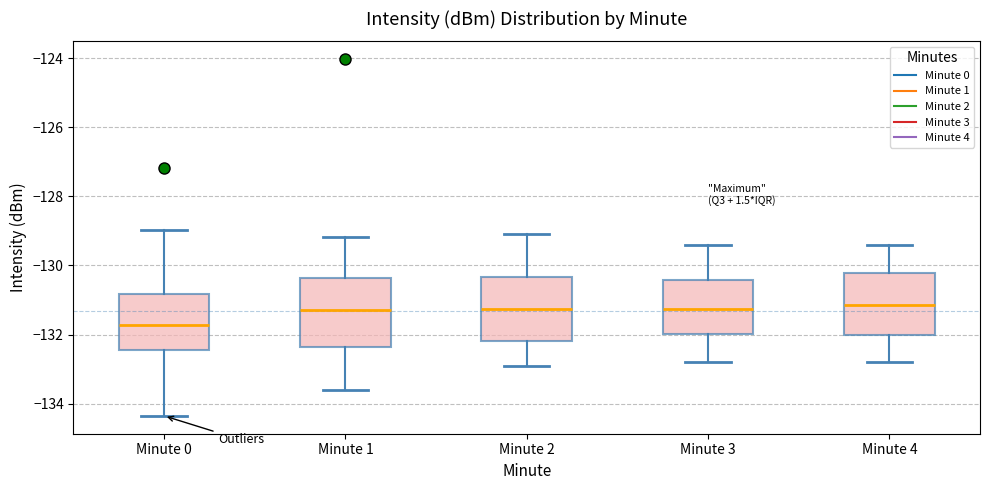

Where does the upper whisker of the box for Minute 2 end on the y-axis? The values are not printed on the chart, so give them approximately, as read against the axis.

-129.0